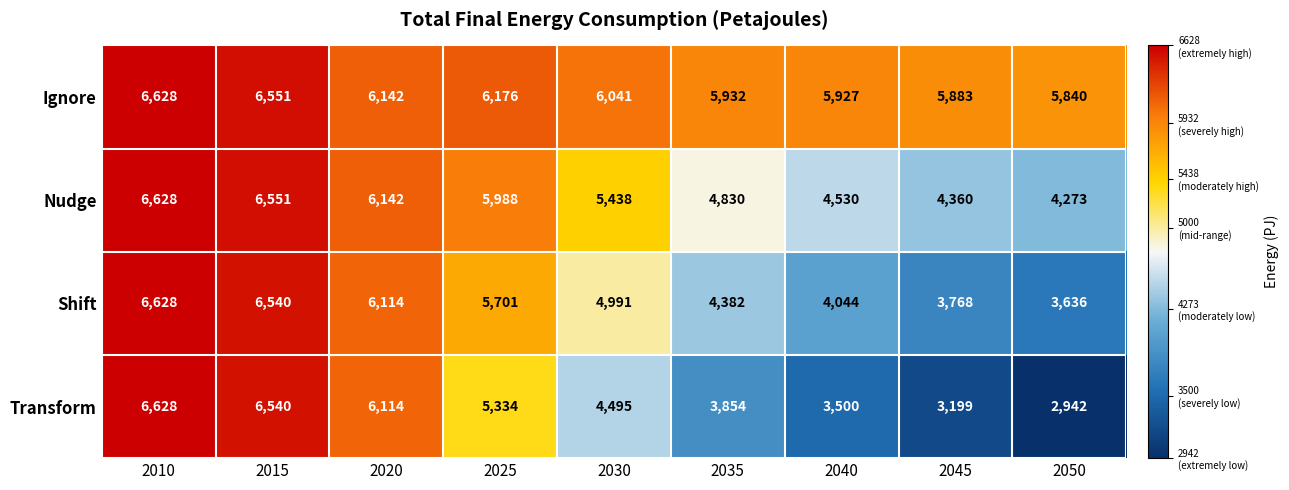

True or false: Shift has a value of 6540 at 2015.

True